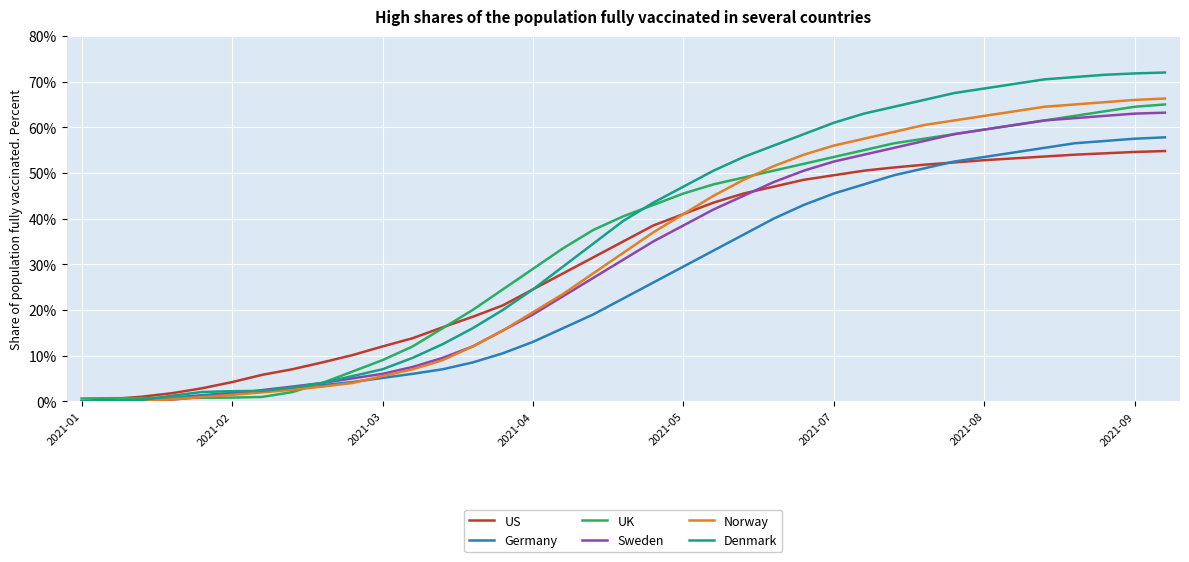

Which series has the widest spread of values?

Denmark